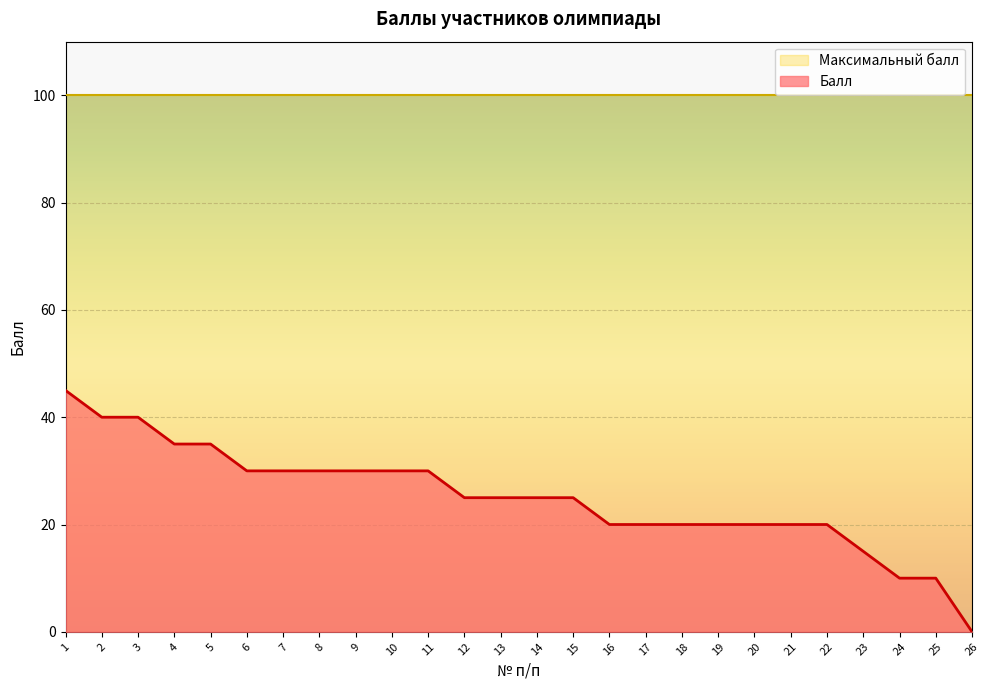

What is the value of the 2nd point from the left?

40